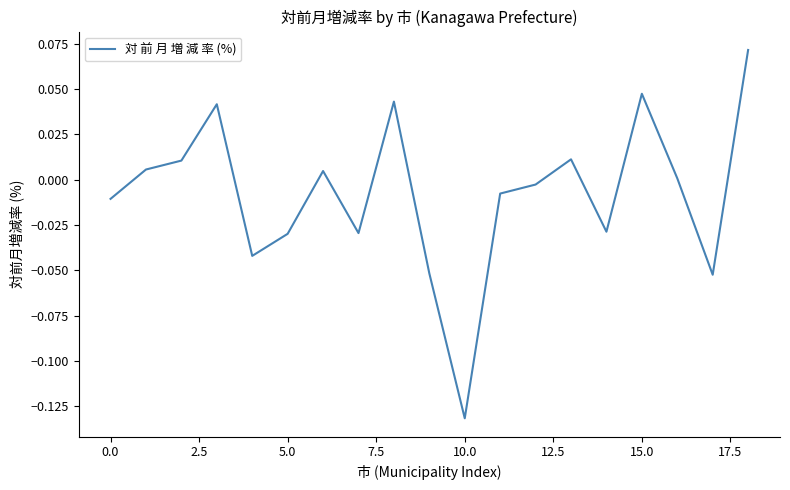

At which label is the value closest to 0?

16